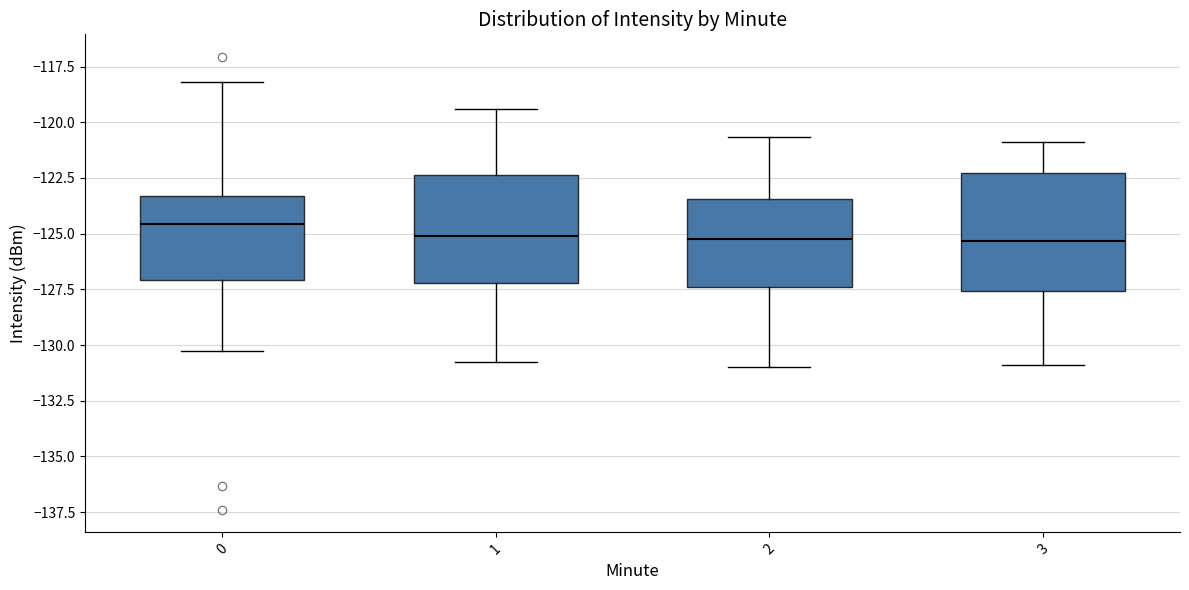

Reading left to right, read every box against the y-axis: the position of its median line, the range the box covers, and the ends of its whiskers. The values are not printed on the chart, so give them approximately, as read against the axis.

0: median -124.5, box -127.0 to -123.5, whiskers -130.5 to -118.0
1: median -125.0, box -127.0 to -122.5, whiskers -130.5 to -119.5
2: median -125.0, box -127.5 to -123.5, whiskers -131.0 to -120.5
3: median -125.5, box -127.5 to -122.5, whiskers -131.0 to -121.0